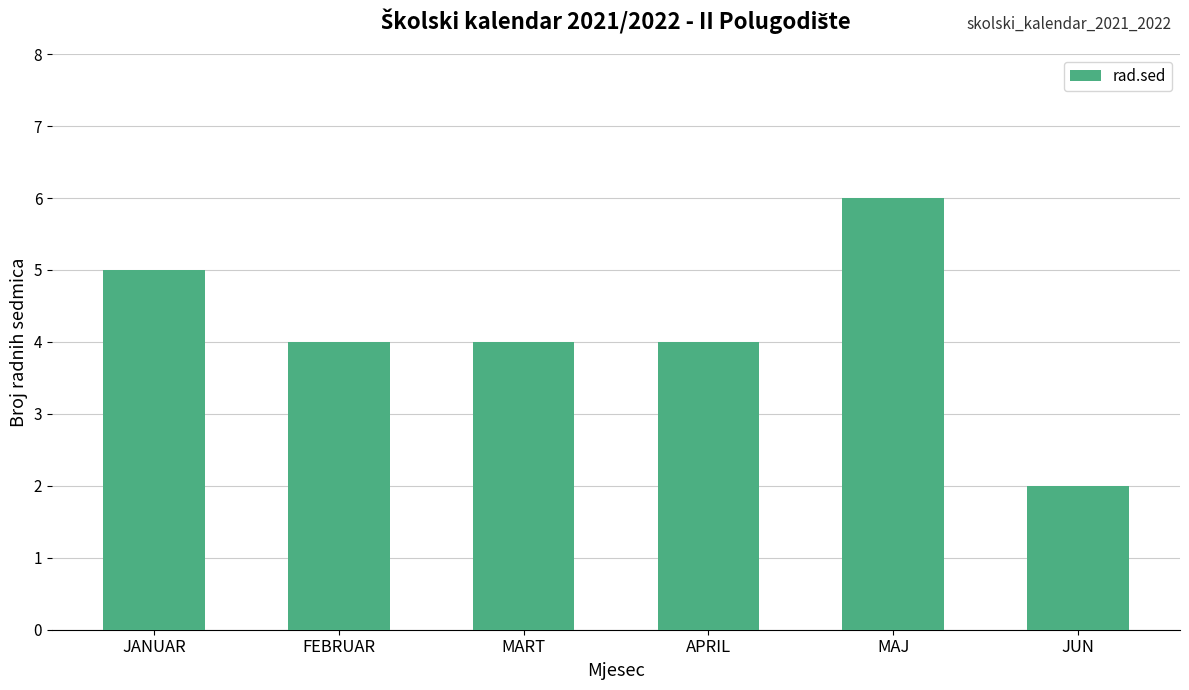

What is the smallest value displayed?

2